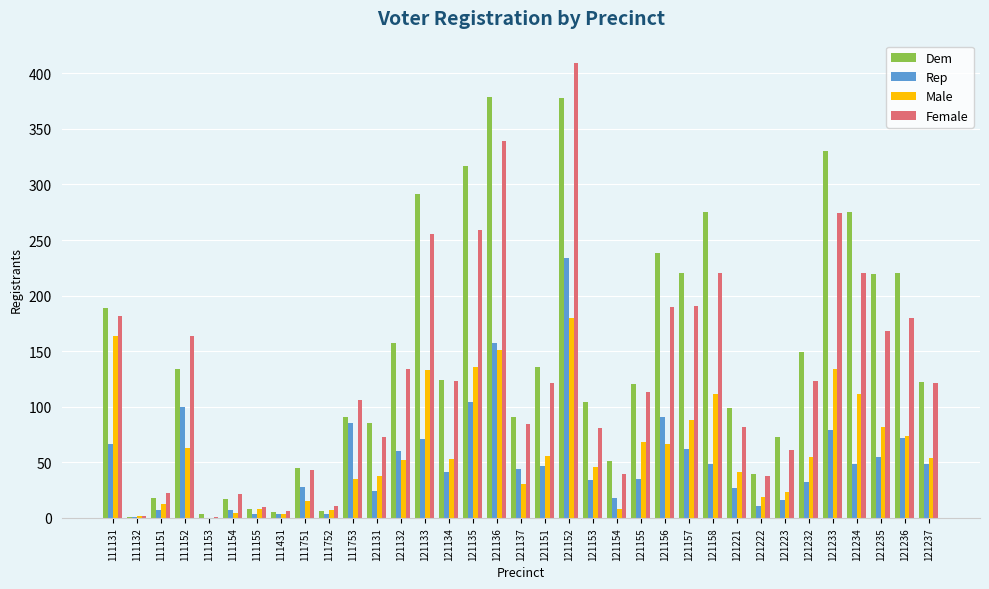

What is the average value of the Rep series?

50